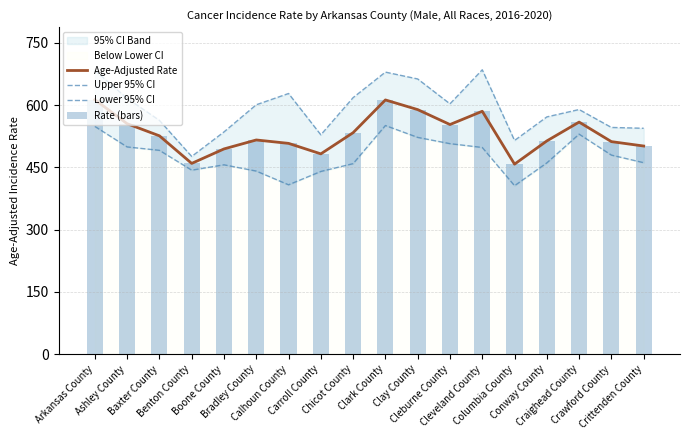

Does the chart contain stacked bars?

No